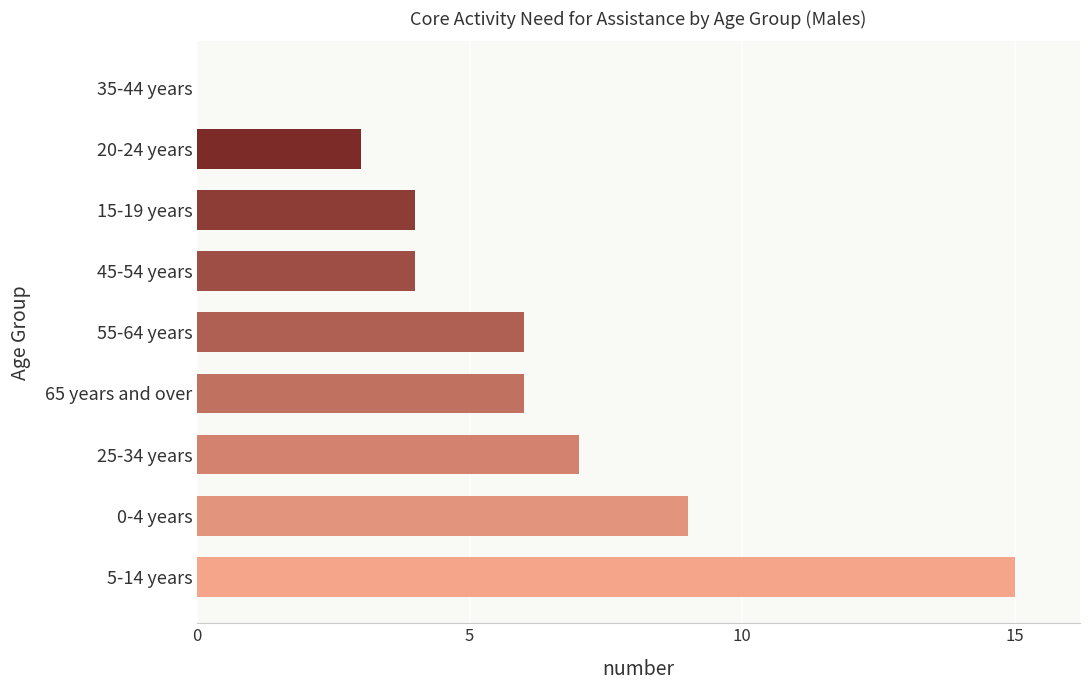

The value at 35-44 years is 0. True or false?

True